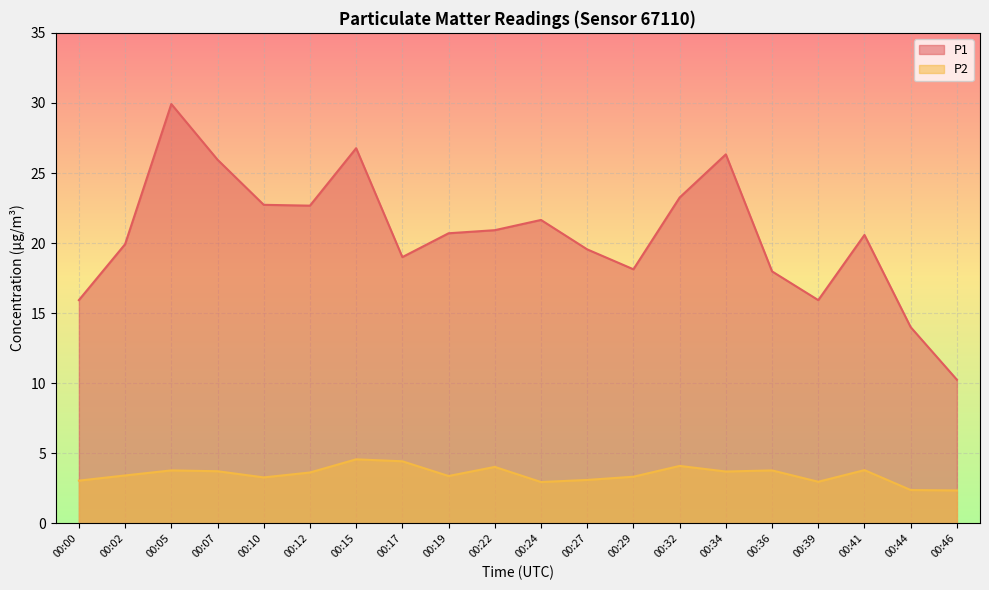

What is the sum of the P2 values at 00:05 and 00:15?

8.3